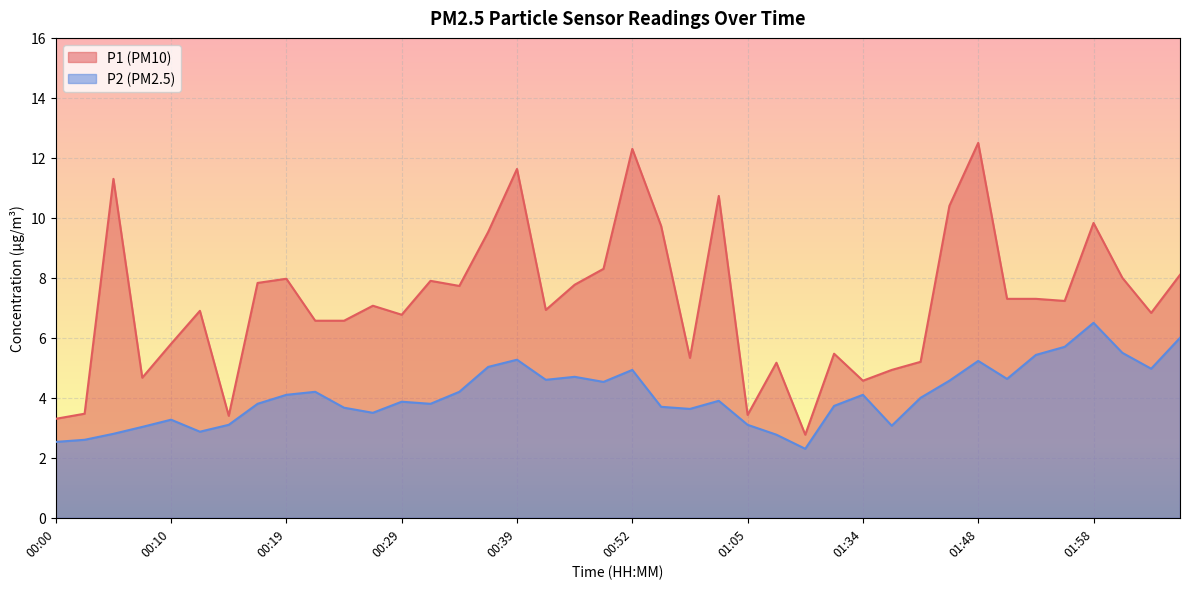

True or false: P2 and P1 intersect in this chart.

False